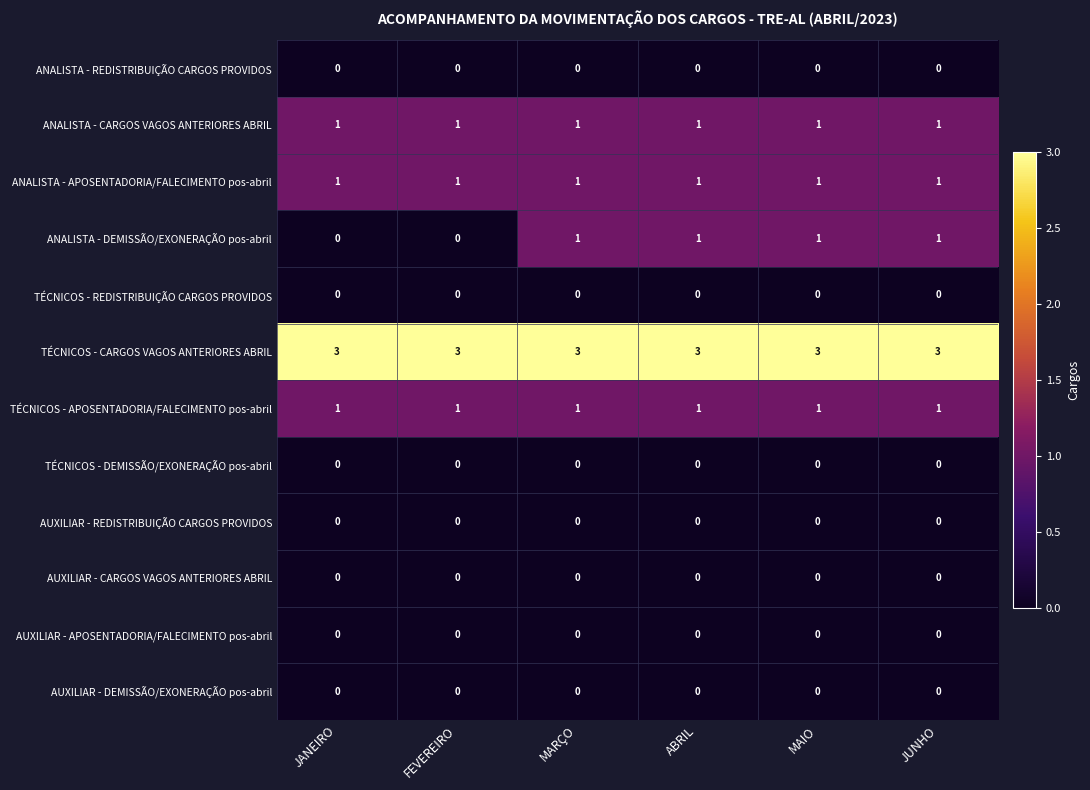

Which series has the largest total across all categories?

TÉCNICOS - CARGOS VAGOS ANTERIORES ABRIL